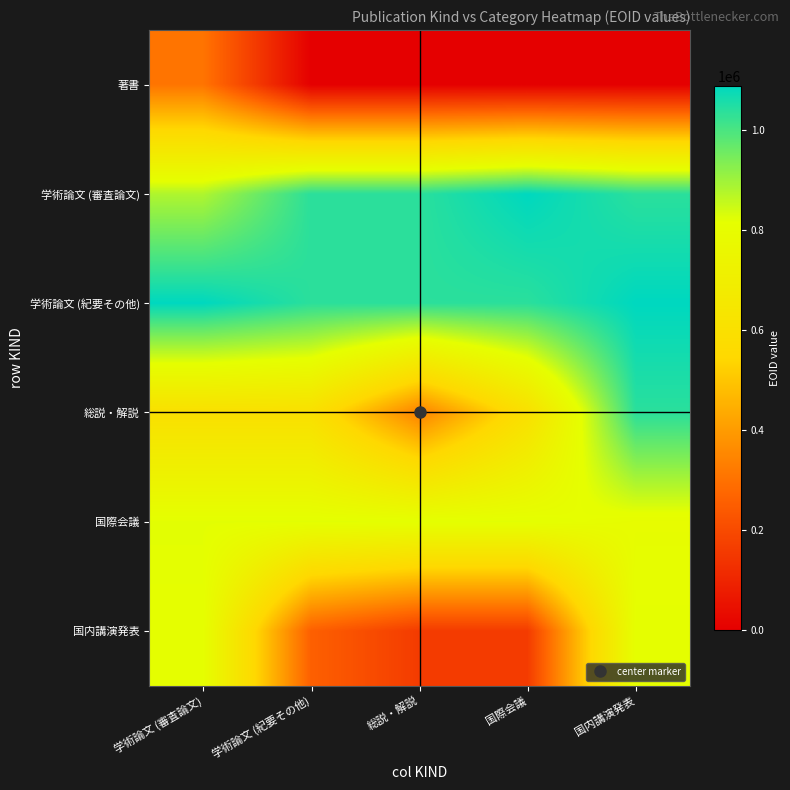

Which has a higher value, 学術論文 (紀要その他) or 学術論文 (審査論文)?

学術論文 (審査論文)